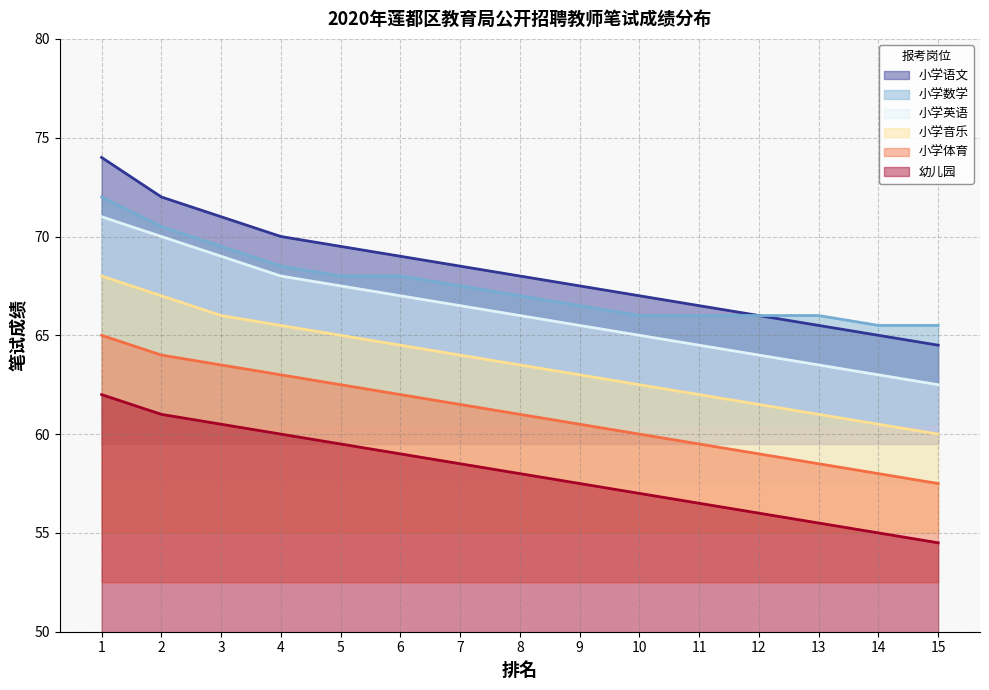

Reading left to right, extract all data points from this chart.

小学数学: 1=72.0	2=70.5	3=69.5	4=68.5	5=68.0	6=68.0	7=67.5	8=67.0	9=66.5	10=66.0	11=66.0	12=66.0	13=66.0	14=65.5	15=65.5
小学语文: 1=74.0	2=72.0	3=71.0	4=70.0	5=69.5	6=69.0	7=68.5	8=68.0	9=67.5	10=67.0	11=66.5	12=66.0	13=65.5	14=65.0	15=64.5
小学英语: 1=71.0	2=70.0	3=69.0	4=68.0	5=67.5	6=67.0	7=66.5	8=66.0	9=65.5	10=65.0	11=64.5	12=64.0	13=63.5	14=63.0	15=62.5
小学音乐: 1=68.0	2=67.0	3=66.0	4=65.5	5=65.0	6=64.5	7=64.0	8=63.5	9=63.0	10=62.5	11=62.0	12=61.5	13=61.0	14=60.5	15=60.0
小学体育: 1=65.0	2=64.0	3=63.5	4=63.0	5=62.5	6=62.0	7=61.5	8=61.0	9=60.5	10=60.0	11=59.5	12=59.0	13=58.5	14=58.0	15=57.5
幼儿园: 1=62.0	2=61.0	3=60.5	4=60.0	5=59.5	6=59.0	7=58.5	8=58.0	9=57.5	10=57.0	11=56.5	12=56.0	13=55.5	14=55.0	15=54.5